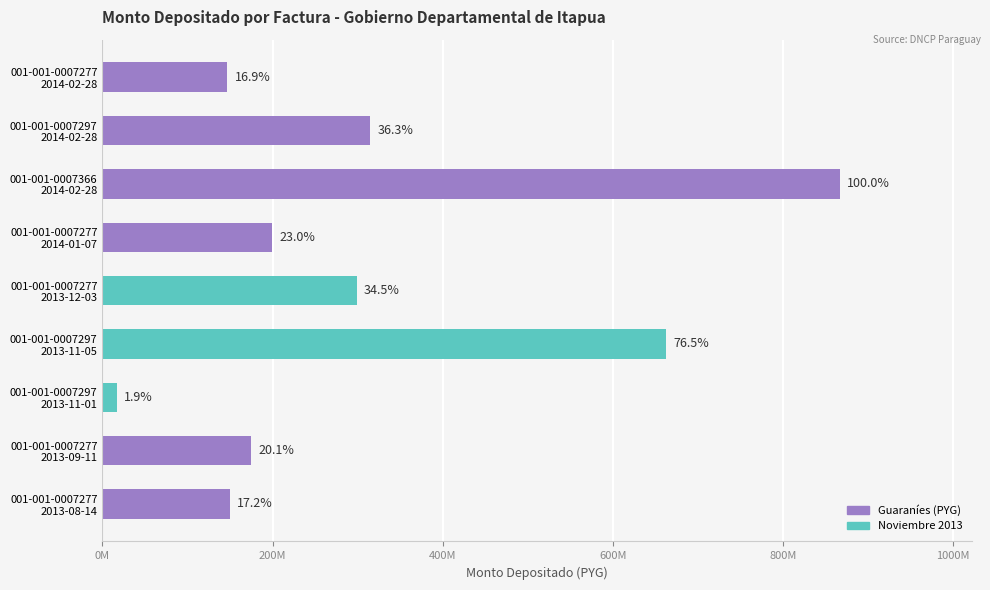

What is the difference between the second highest and minimum values?

646104930